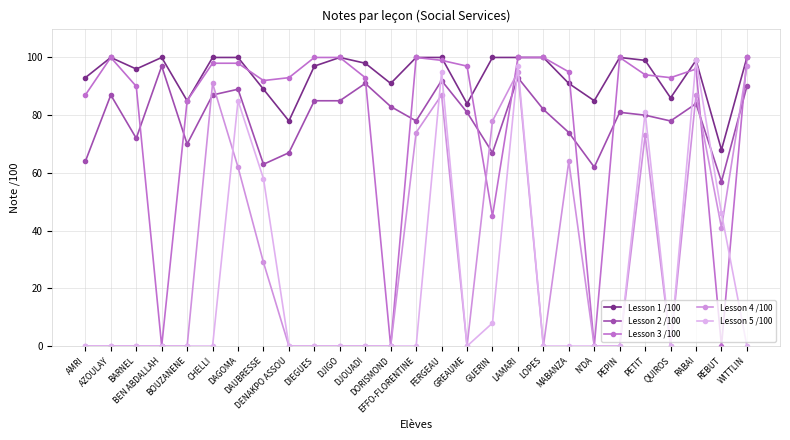

What is the label of the 25th point from the right?

BARNEL